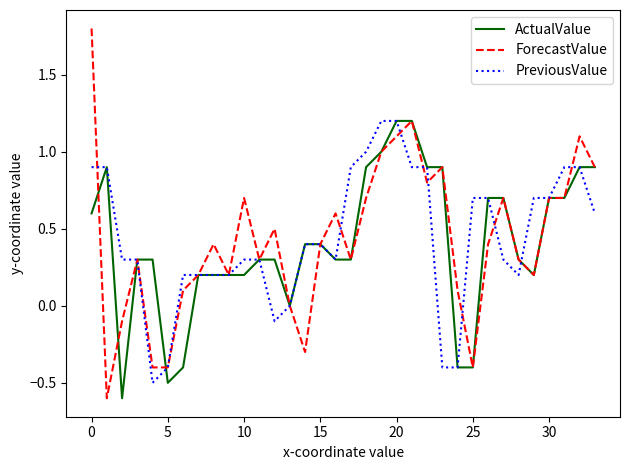

Which series has the largest range (max minus min)?

ForecastValue